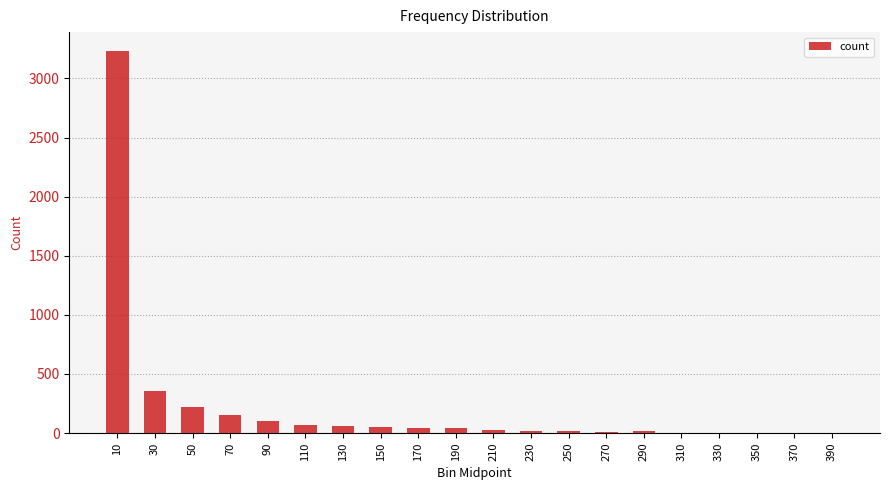

What is the change in value from 250 to 390?

-12